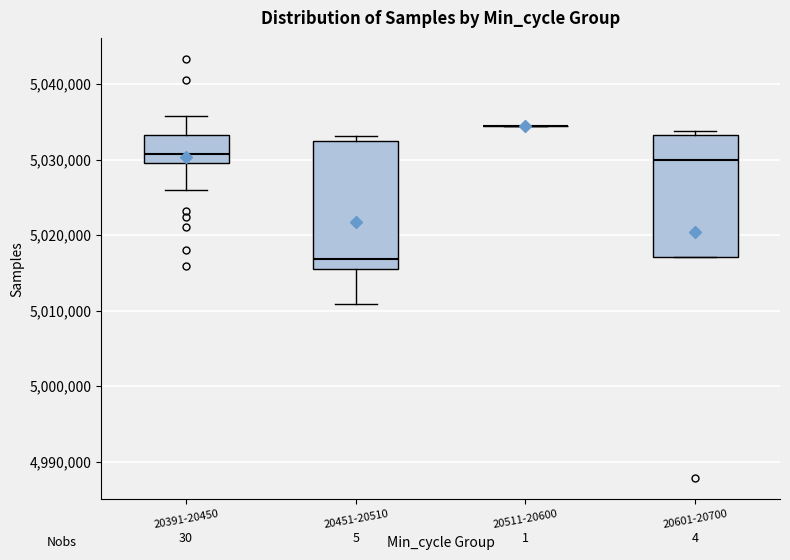

Reading left to right, transcribe this box plot: for each box, give where its median line is, the range the box spans, and where its two whiskers end, as read against the y-axis. The values are not printed on the chart, so give them approximately, as read against the axis.

20391-20450: median 5031000, box 5030000 to 5033000, whiskers 5026000 to 5036000
20451-20510: median 5017000, box 5016000 to 5033000, whiskers 5011000 to 5033000 (just above the box's upper edge)
20511-20600: box collapsed to a line at 5034000, whiskers 5034000 to 5034000
20601-20700: median 5030000, box 5017000 to 5033000, whiskers 5017000 to 5034000